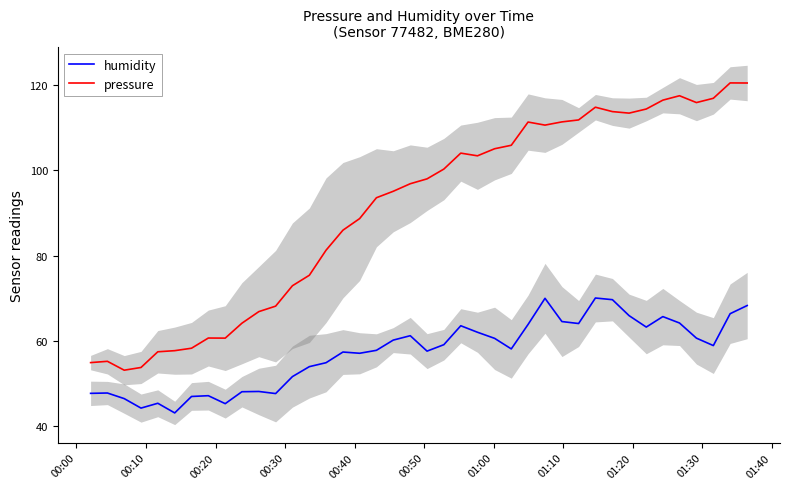

How many interior local valleys does the humidity series have?

10